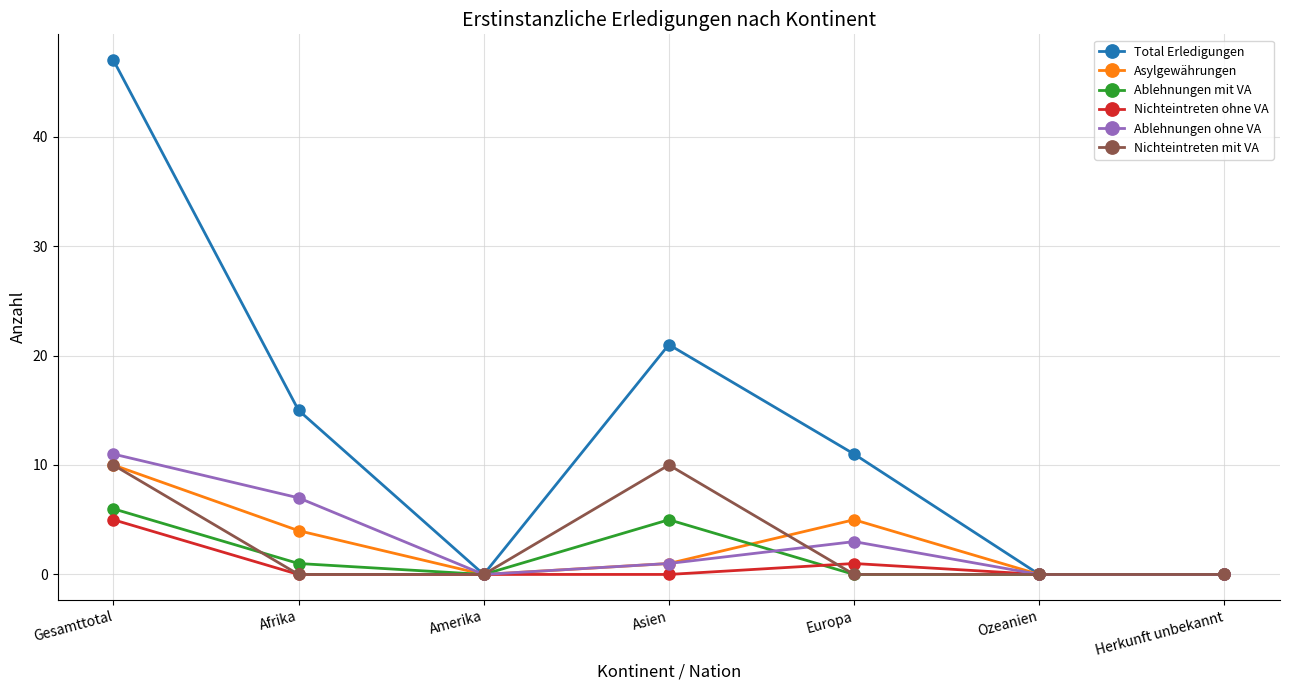

Does the chart have visible grid lines?

Yes